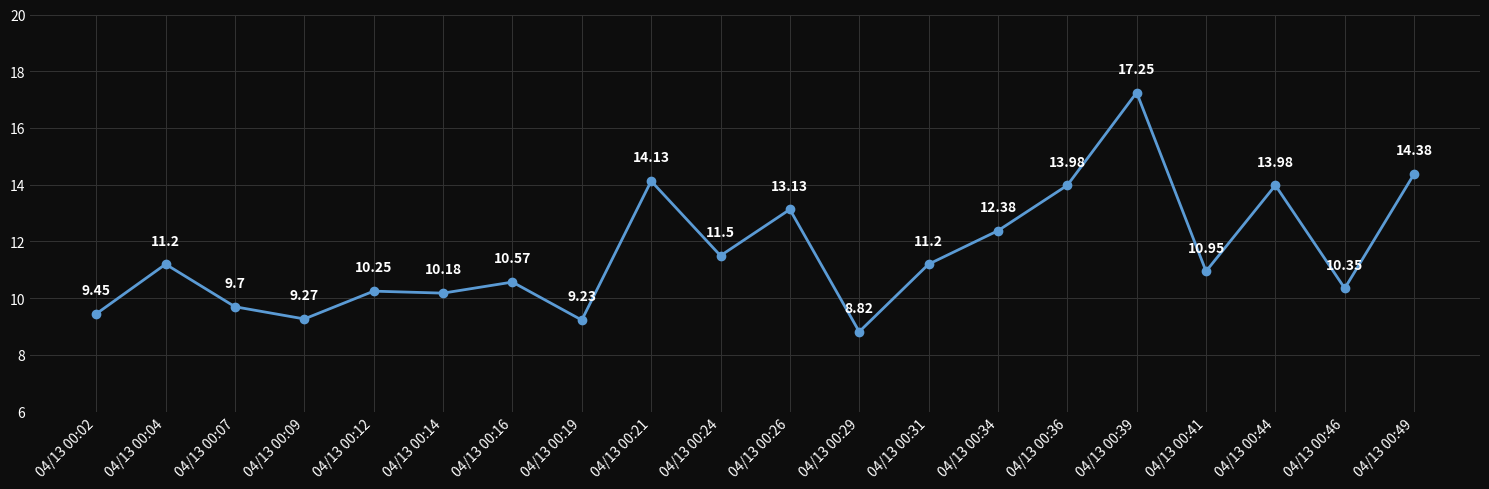

Approximately how many times larger is the value at 04/13 00:02 compared to 04/13 00:24?

0.8